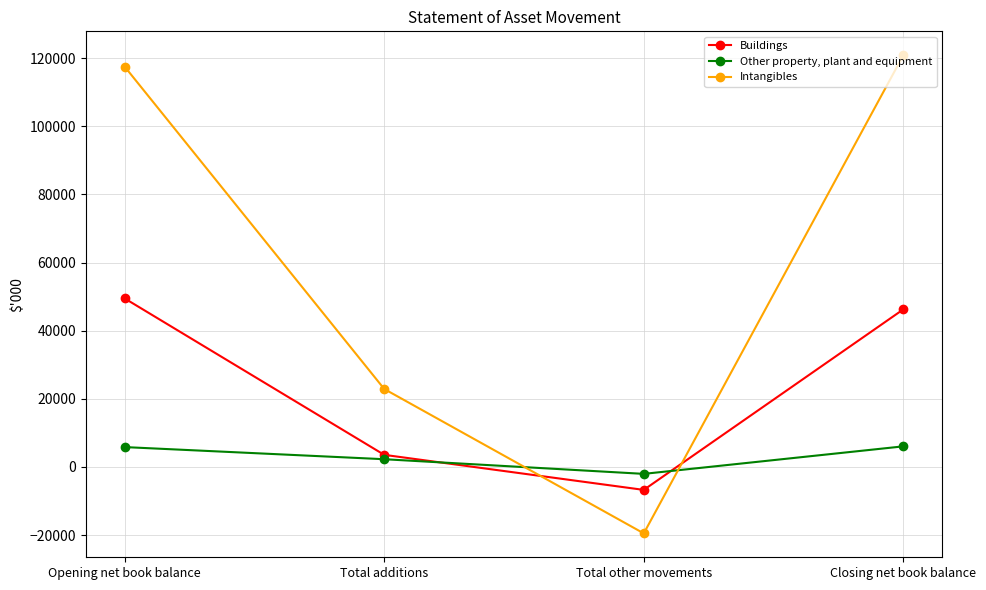

What is the difference between the Intangibles values at Total additions and Closing net book balance?

97974